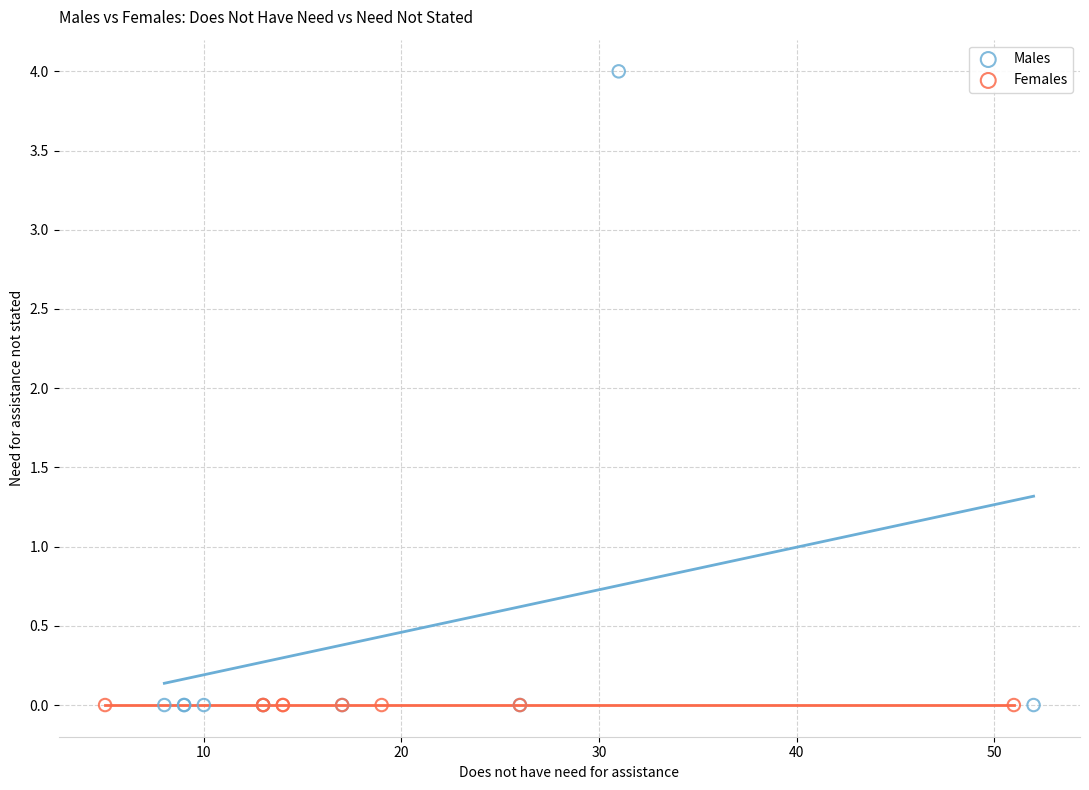

Which series reaches the maximum Y coordinate?

Males